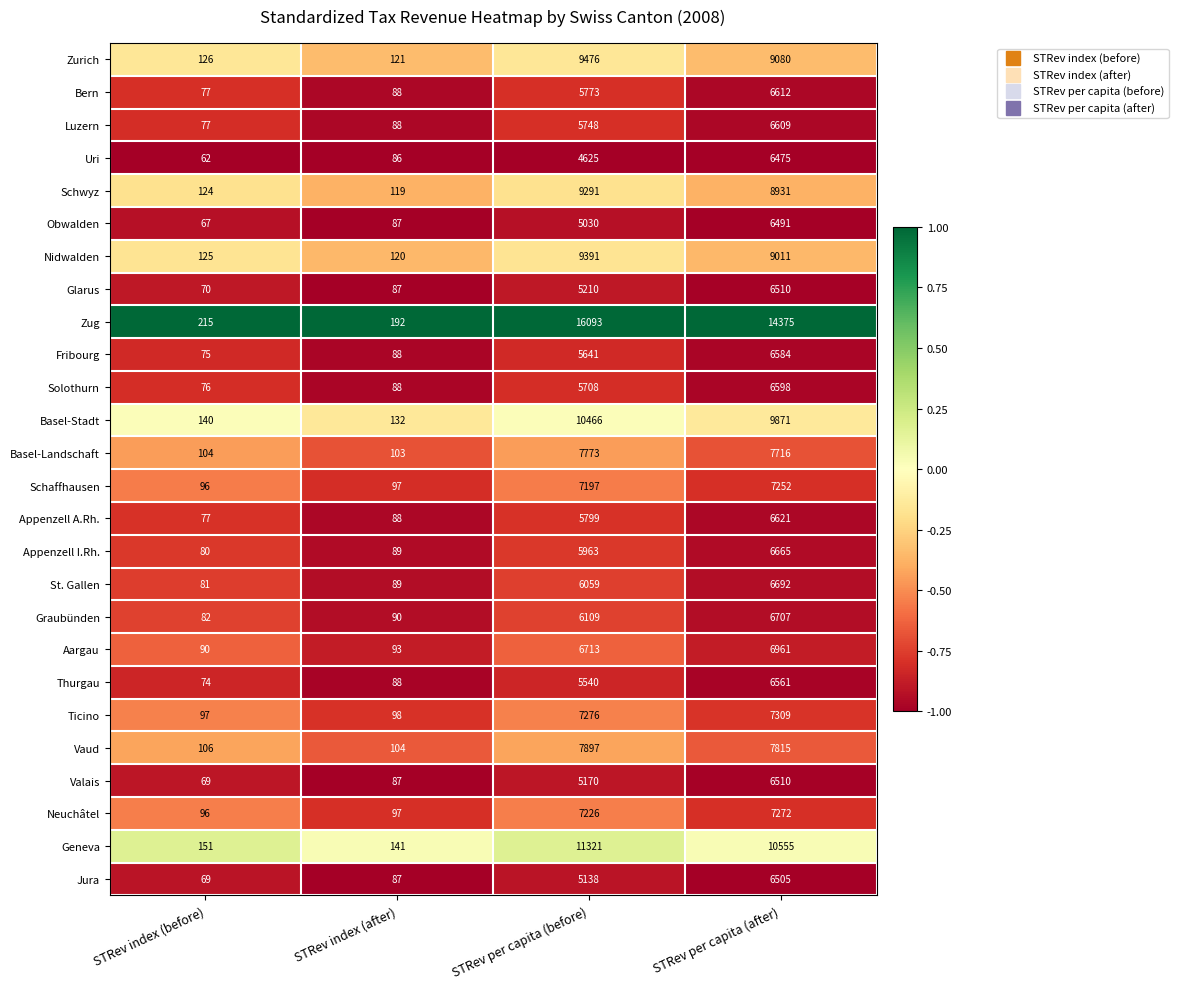

How many categories are shown in the chart?

4